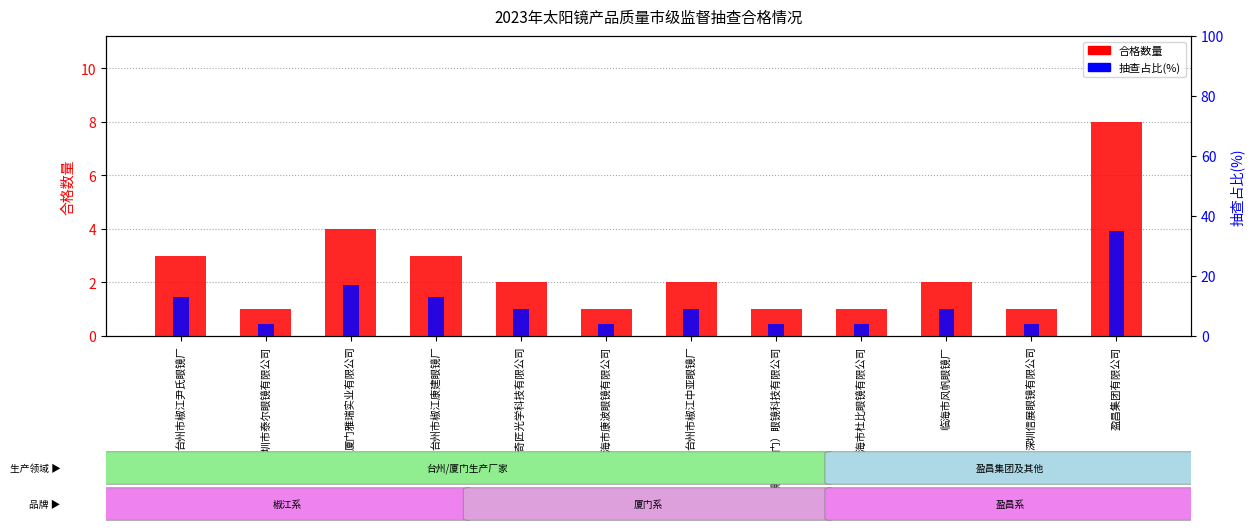

At which category does the chart reach its minimum across all series?

深圳市泰尔眼镜有限公司